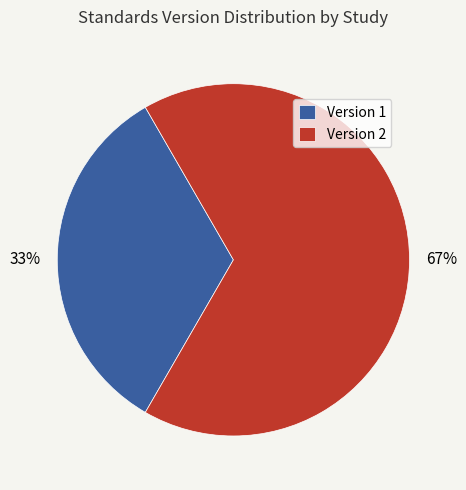

How many slices are in this pie chart?

2